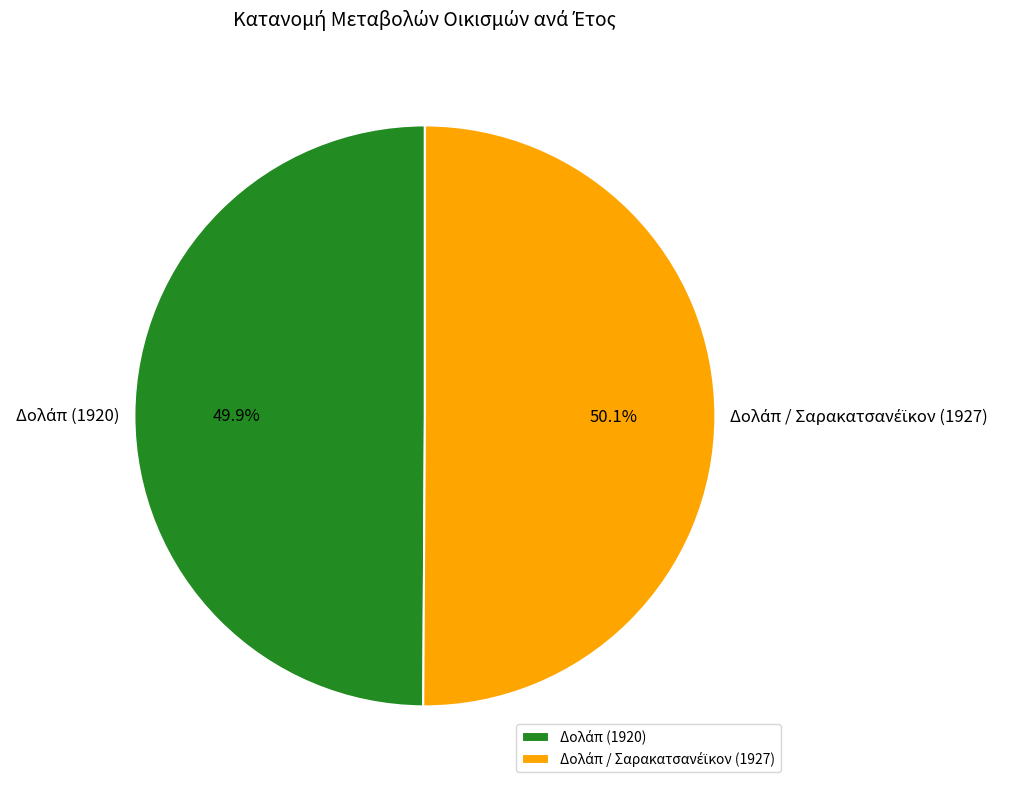

Is there any slice that represents more than half of the pie?

Yes